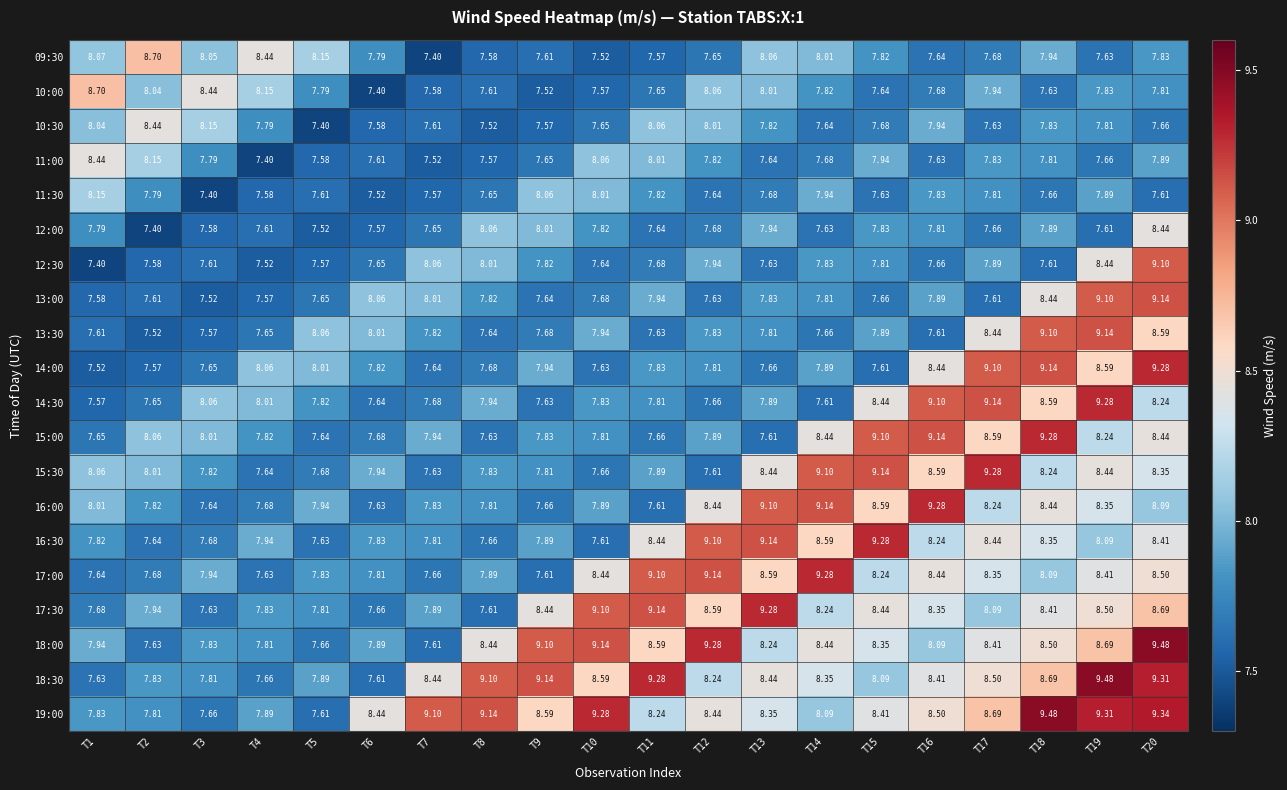

Is the value of 13:00 at T18 greater than the value of 15:00 at T2?

Yes